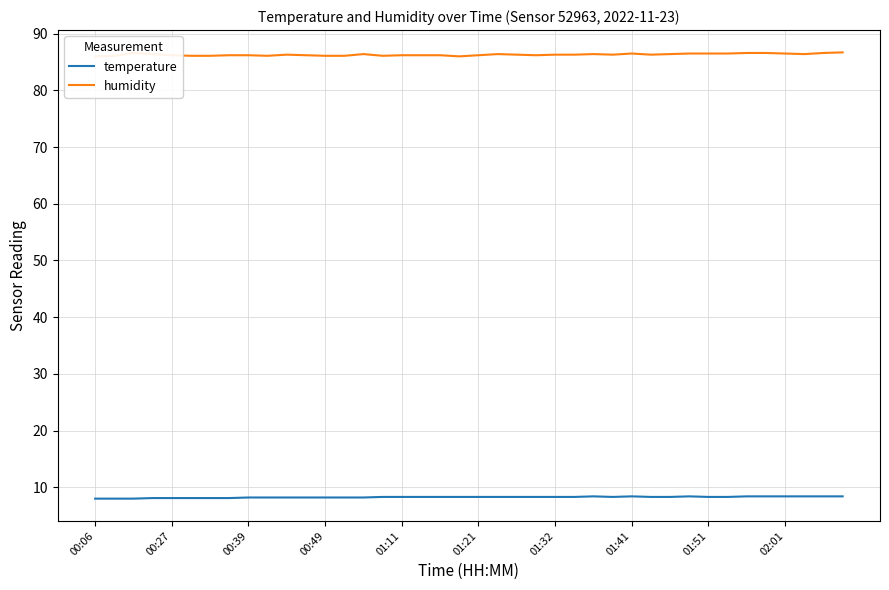

How many data points in humidity are above 86?

38